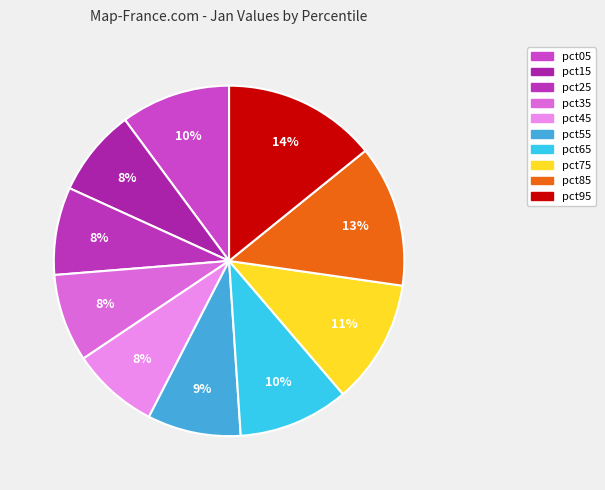

Count the number of slices in the pie.

10